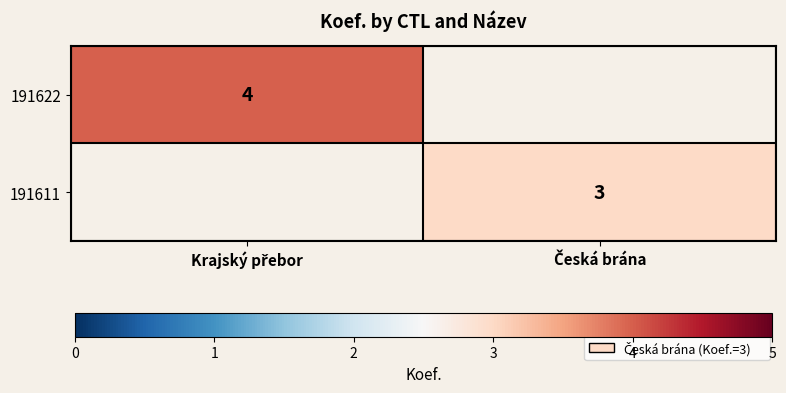

Which series has the largest range (max minus min)?

191622